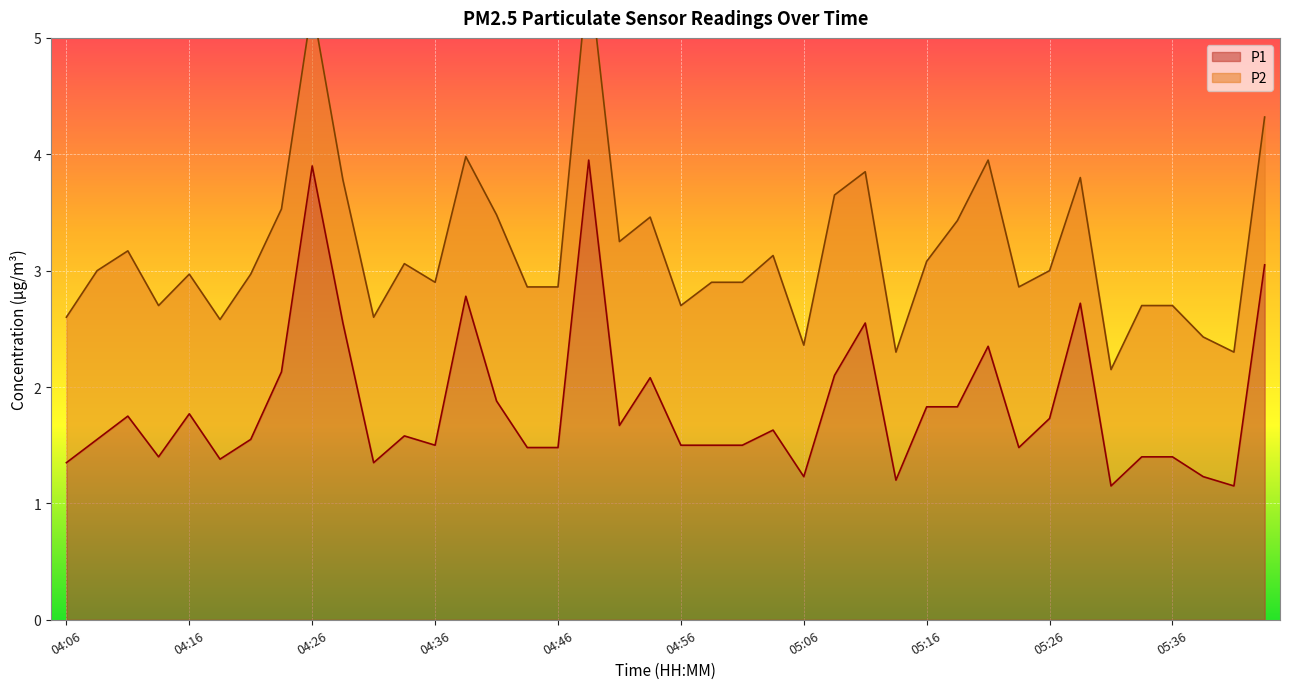

What is the change in value from 04:19 to 04:54?

+0.7